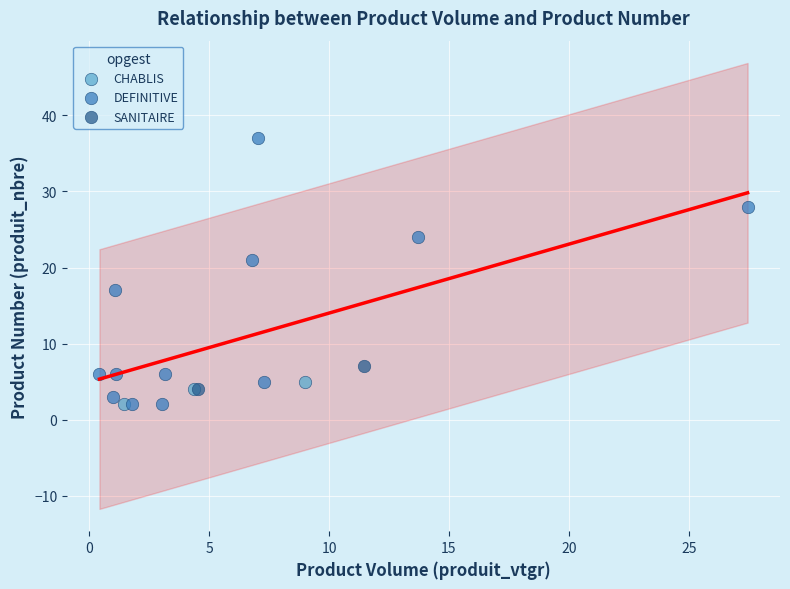

What are all the series names shown in the legend?

DEFINITIVE, SANITAIRE, CHABLIS